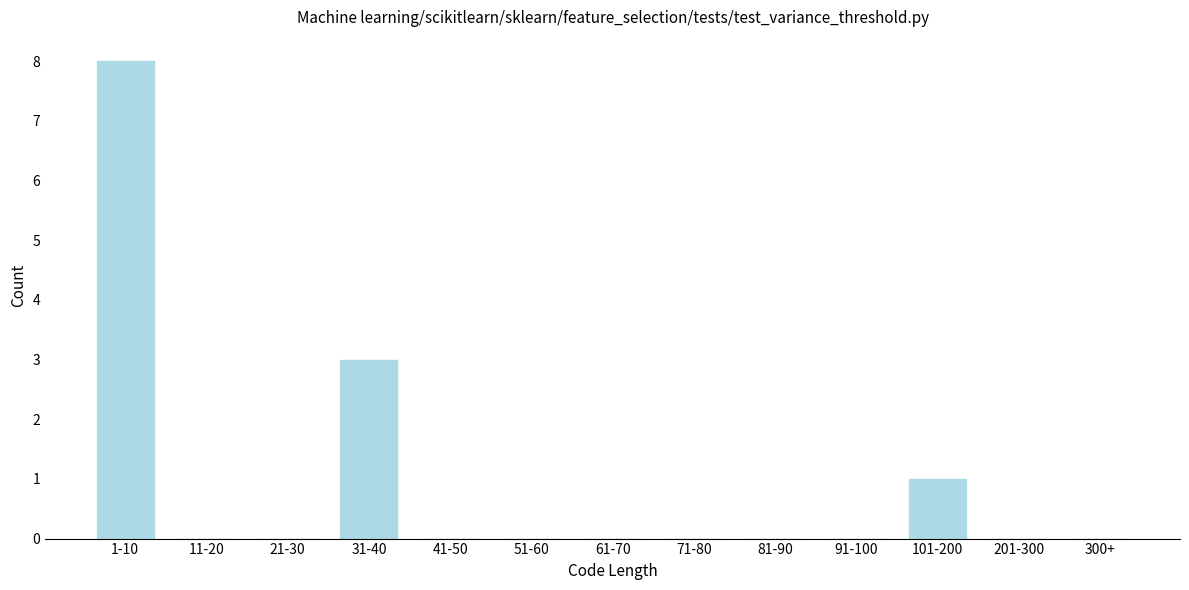

Reading left to right, transcribe all the data shown in this chart.

1-10=8	11-20=0	21-30=0	31-40=3	41-50=0	51-60=0	61-70=0	71-80=0	81-90=0	91-100=0	101-200=1	201-300=0	300+=0